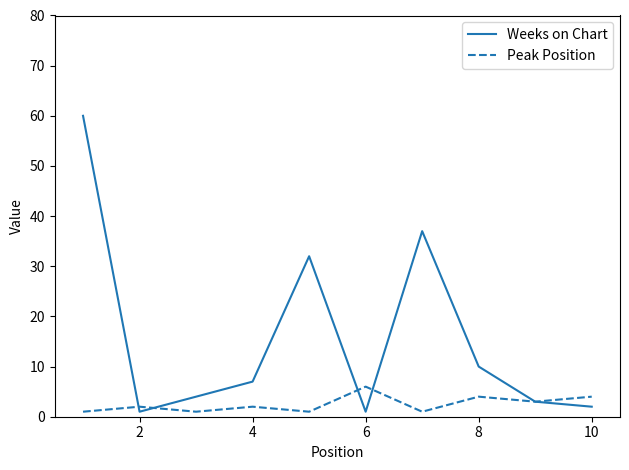

Which series has the largest range (max minus min)?

Weeks on Chart